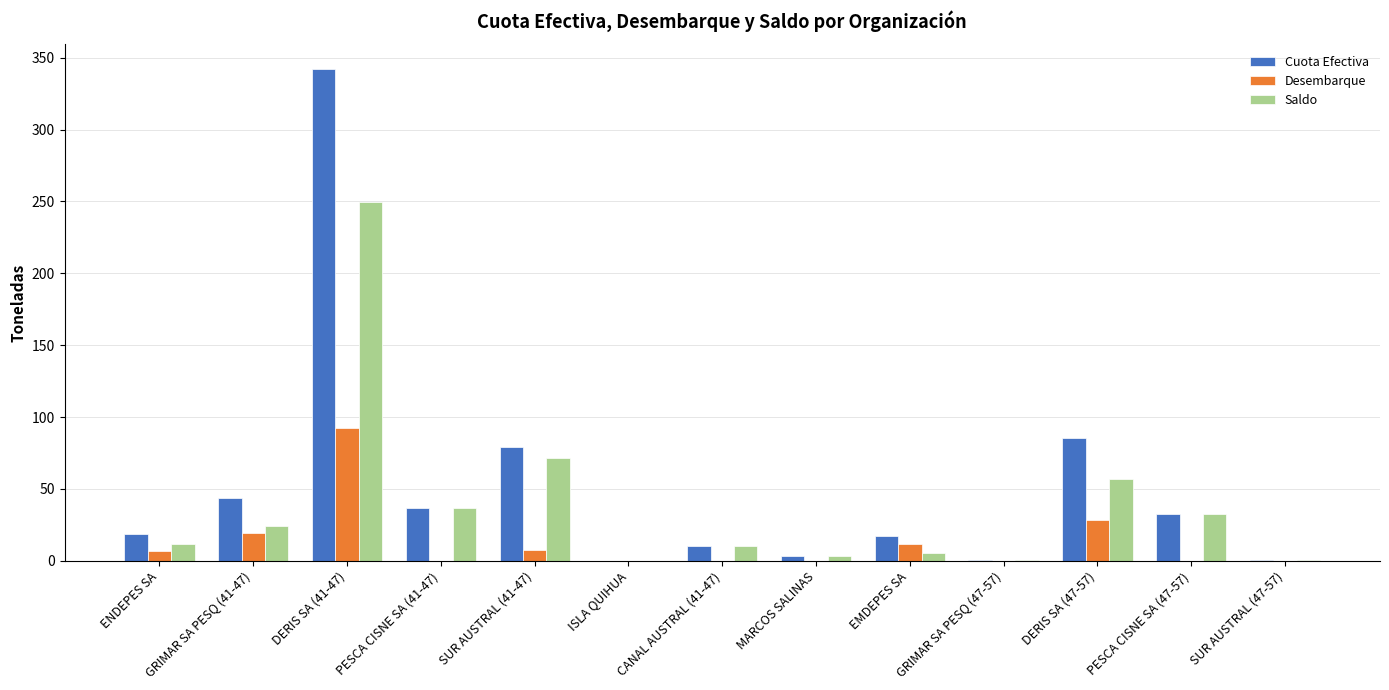

What is the sum of all Desembarque values?

167.3